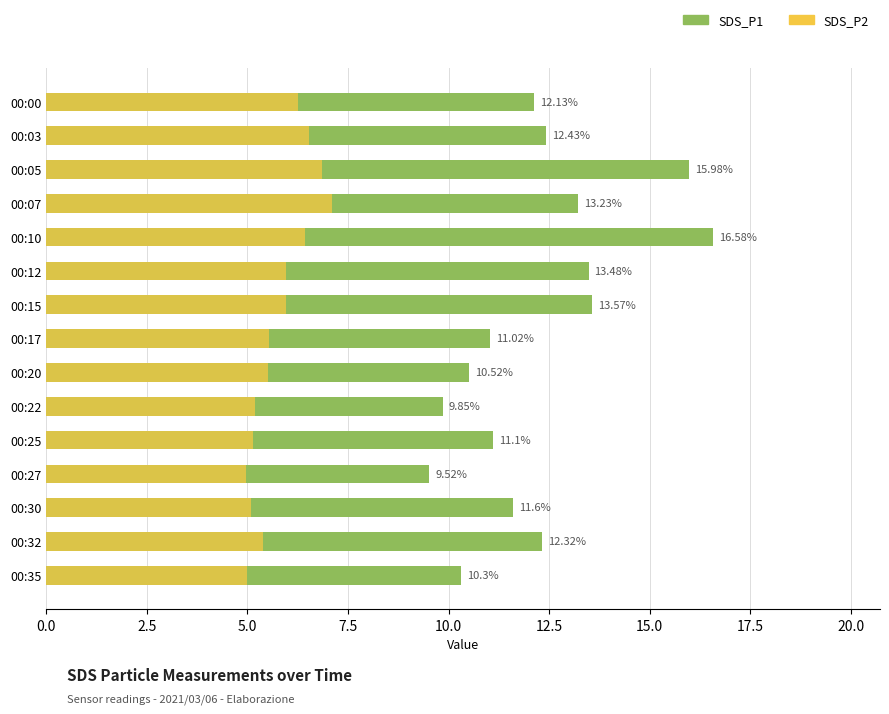

Between 00:07 and 00:20, which series saw the biggest shift?

SDS_P1